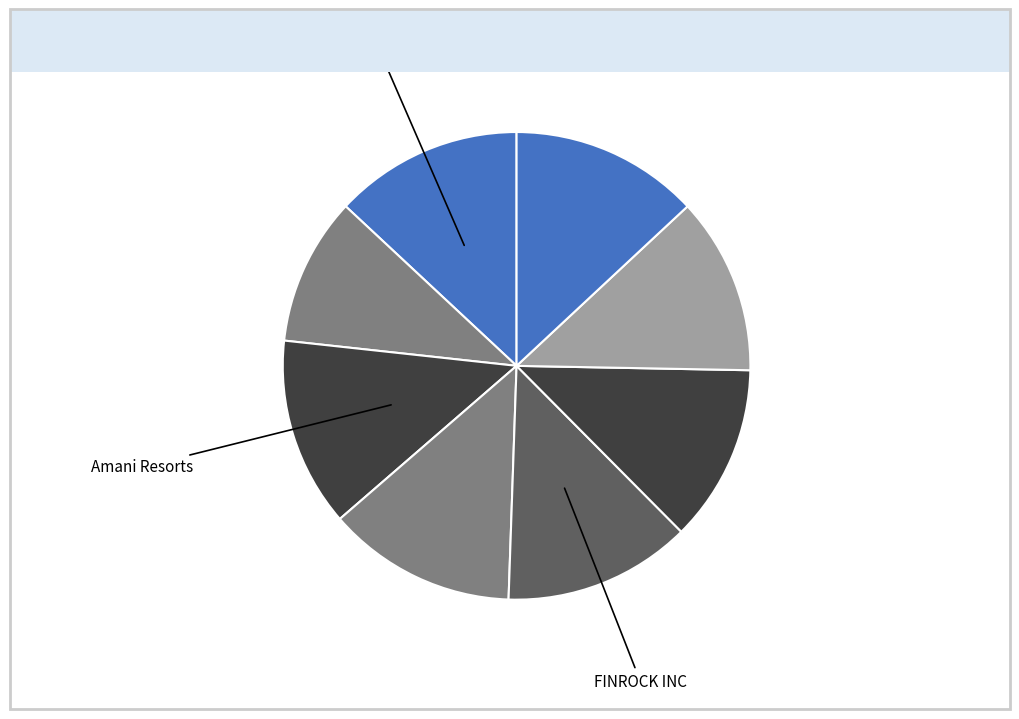

Rank the categories by value from lowest to highest.

Zero Gravity Solutions, Apis Cor Inc., Zing Drone Delivery, FINROCK INC, Reental Holding Co, Truth Arts Inc., Amani Resorts, Pytheas Energy